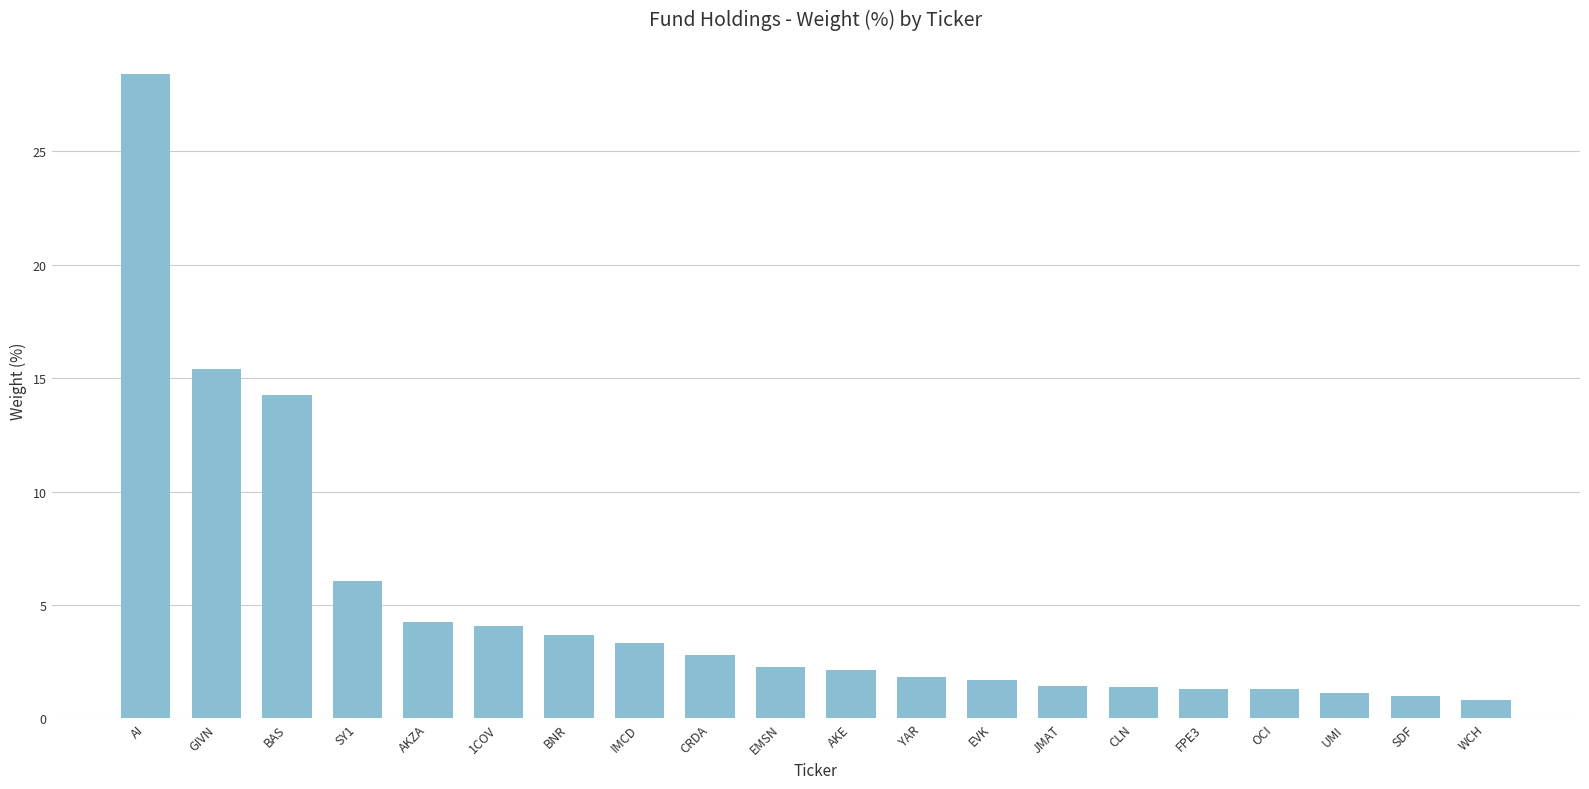

Approximately how many times larger is the value at AKZA compared to UMI?

3.7